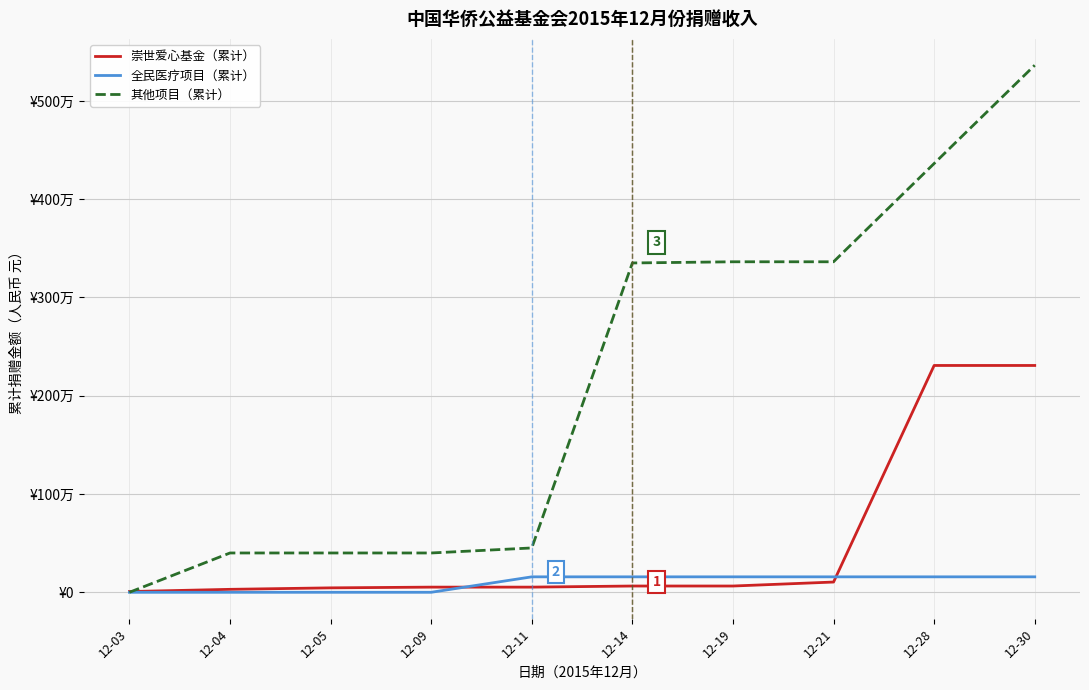

Is the value of 其他项目（累计） at 12-21 greater than the value of 崇世爱心基金（累计） at 12-19?

Yes